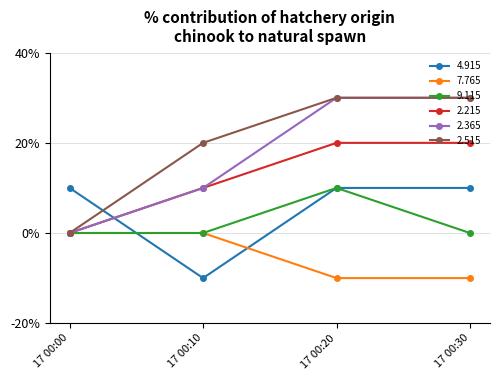

Does the chart have visible grid lines?

Yes